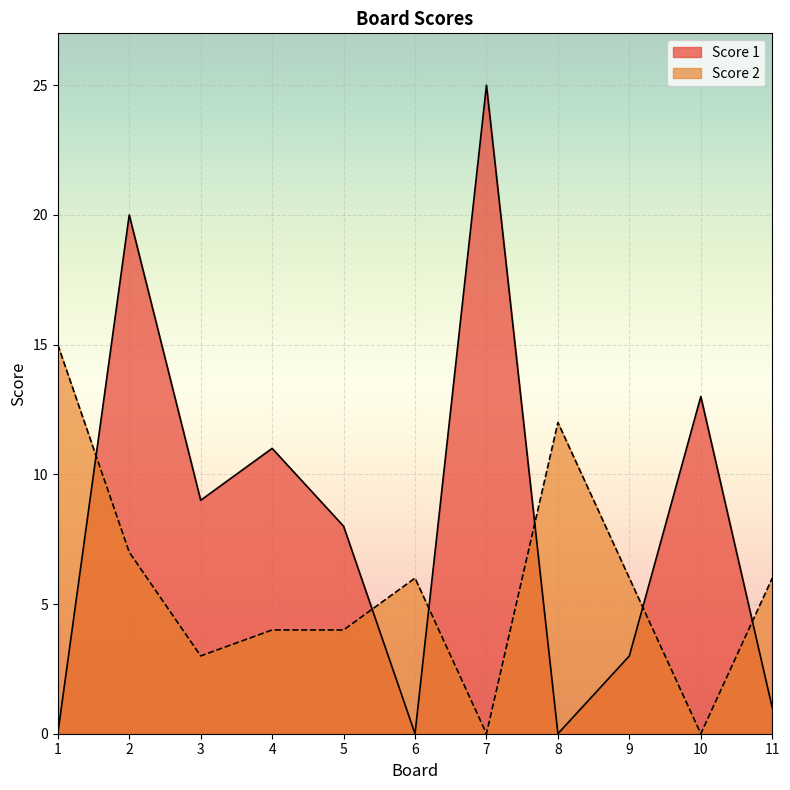

The Score 2 series shows 7 at 7. True or false?

False